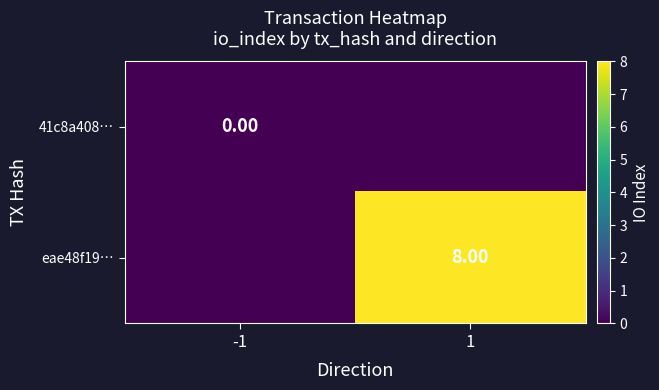

At how many categories does at least one series exceed 2?

1